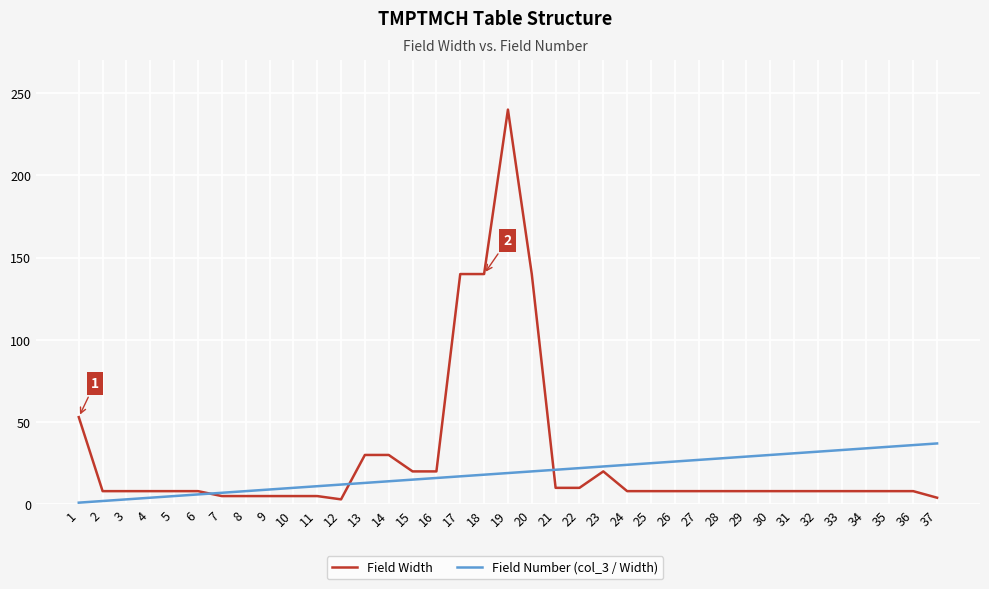

Count the number of categories in the chart.

37